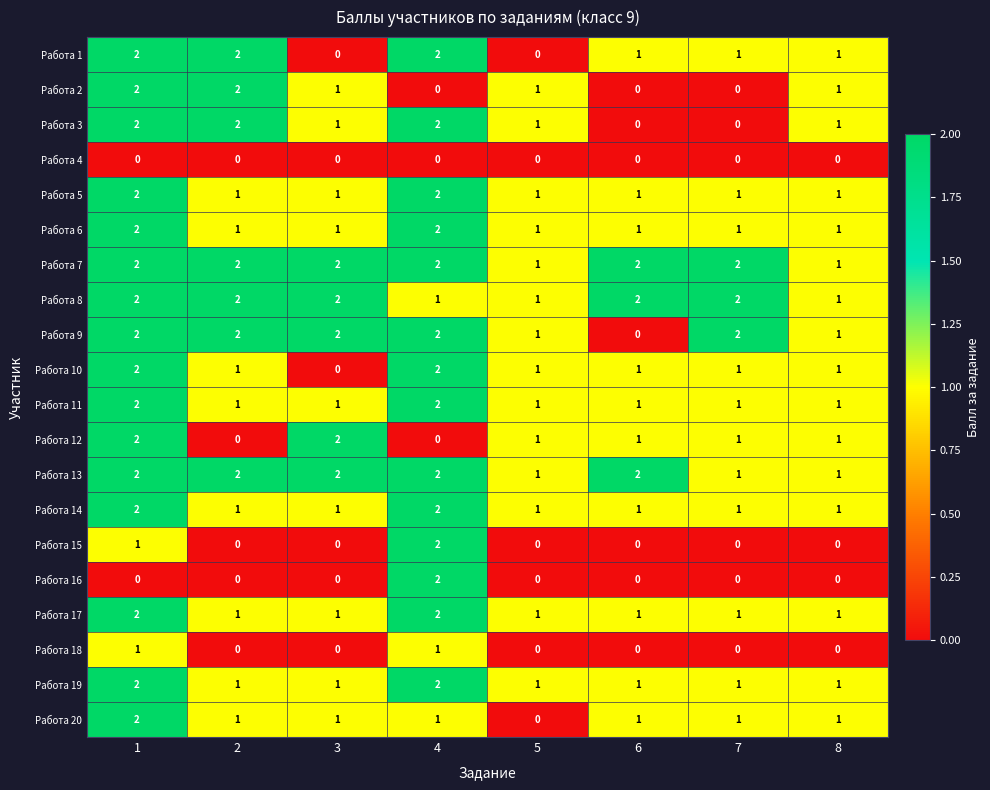

What is the sum of the Работа 8 values at 7 and 1?

4